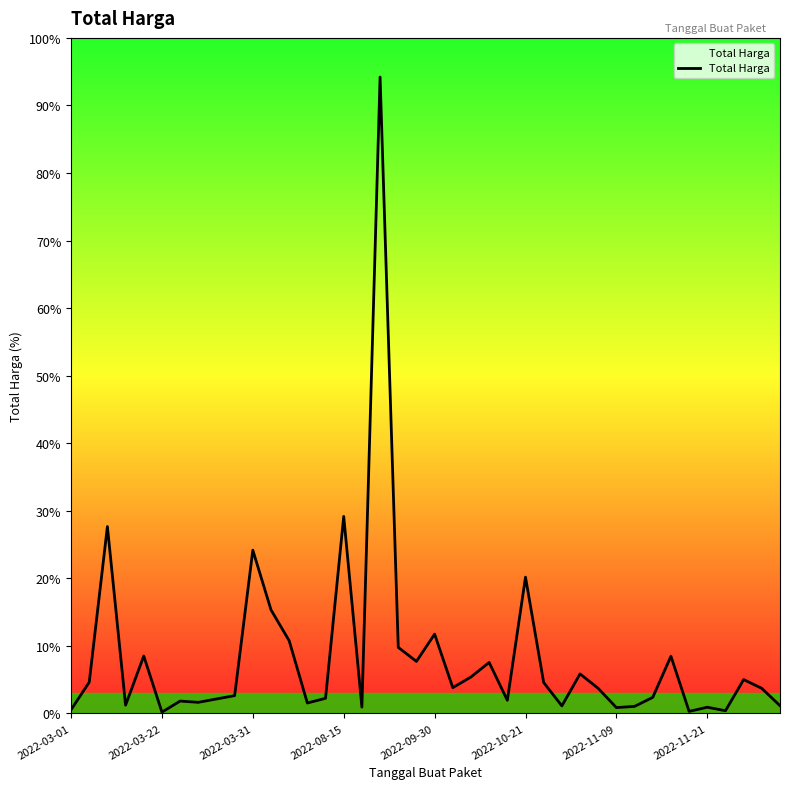

Is this an area chart (filled region under the line)?

Yes